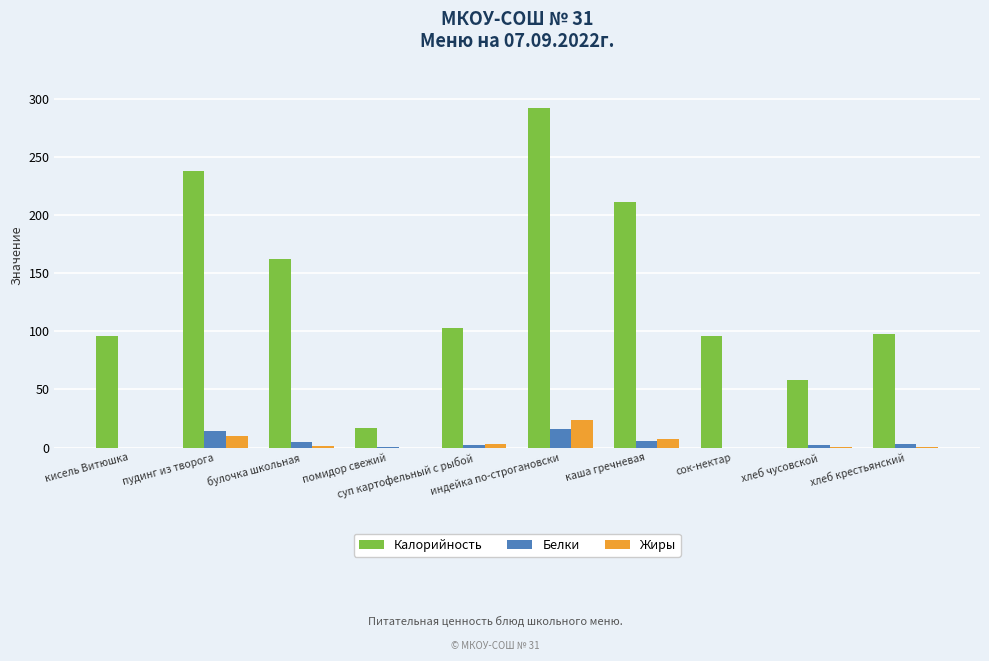

True or false: Жиры has a value of 15.2 at сок-нектар.

False